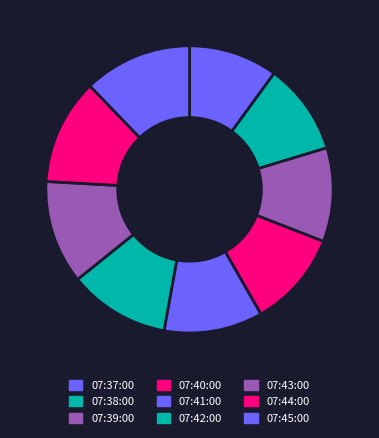

What portion of the pie excludes 07:38:00?

89.7%